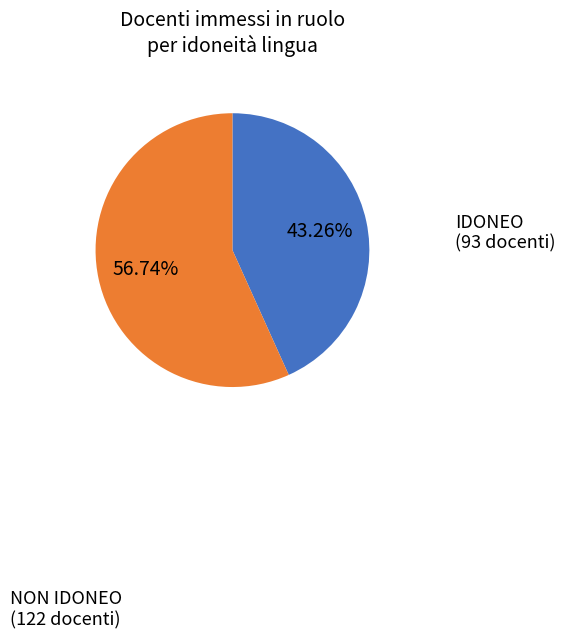

What is the ratio of the value at NON IDONEO to the value at IDONEO?

1.3